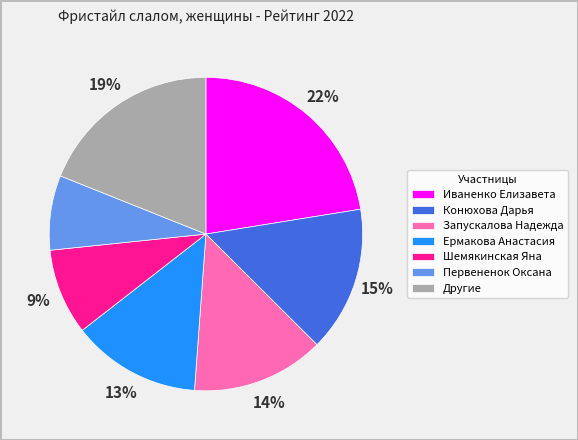

Is it true that Иваненко Елизавета is 22% of the pie?

True